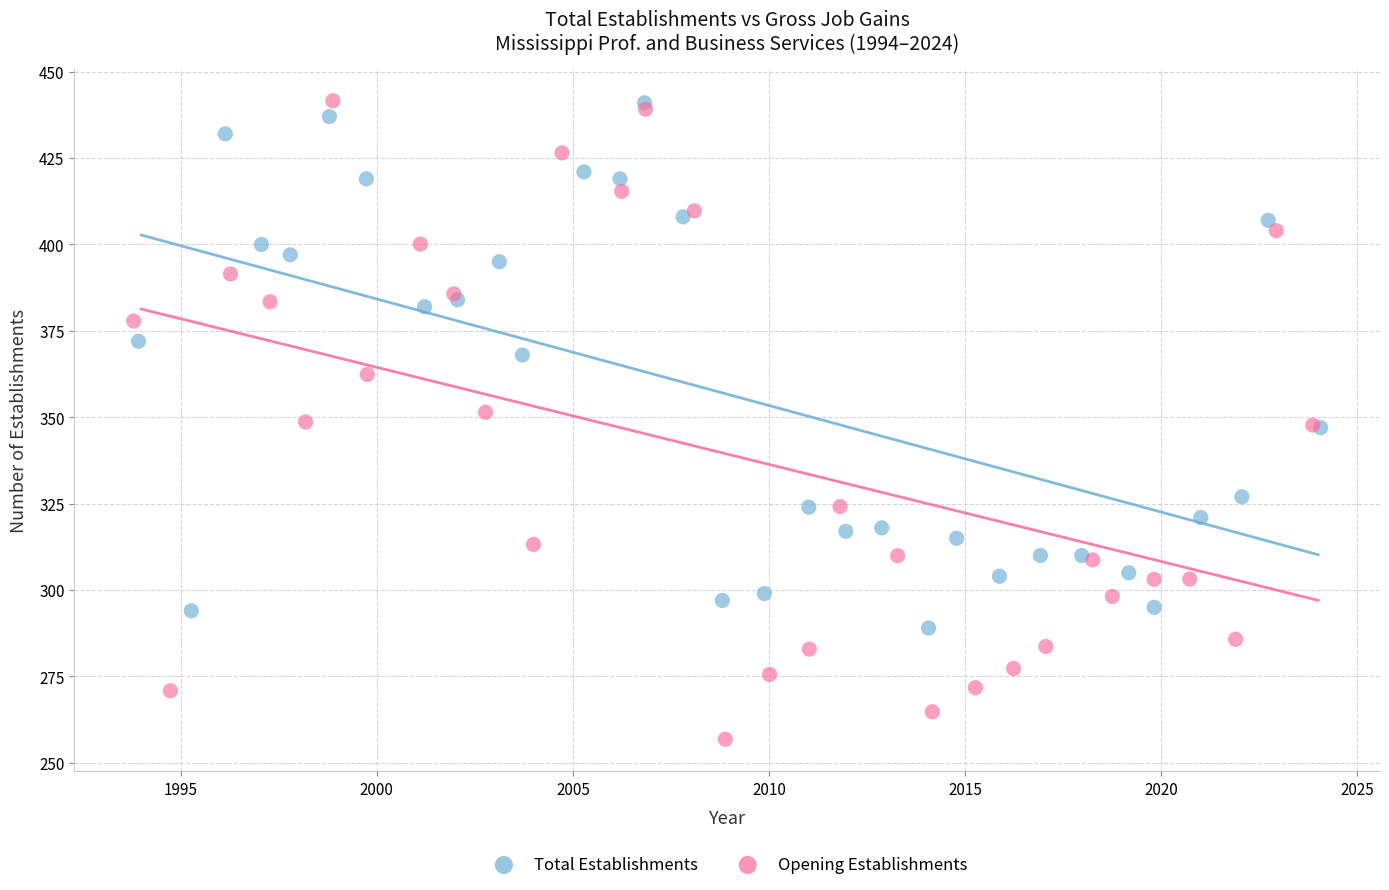

Which series has the largest Y range (max minus min)?

Opening Establishments